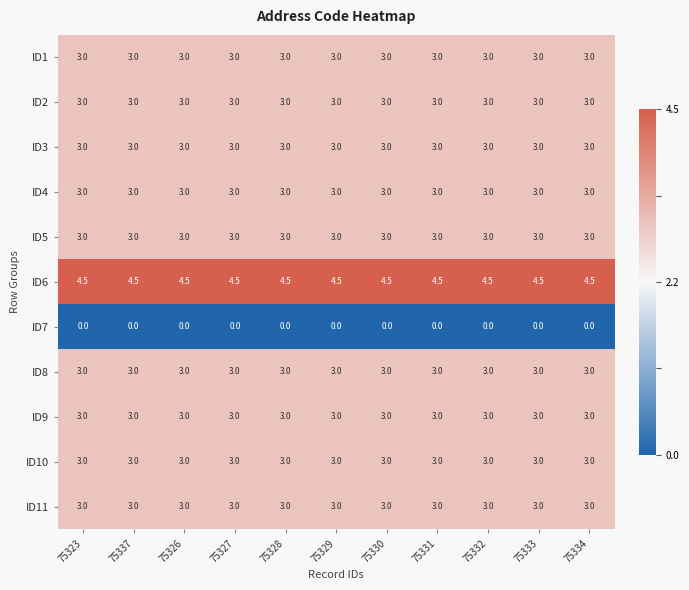

What is the difference between the highest and lowest values at 75332?

4.5